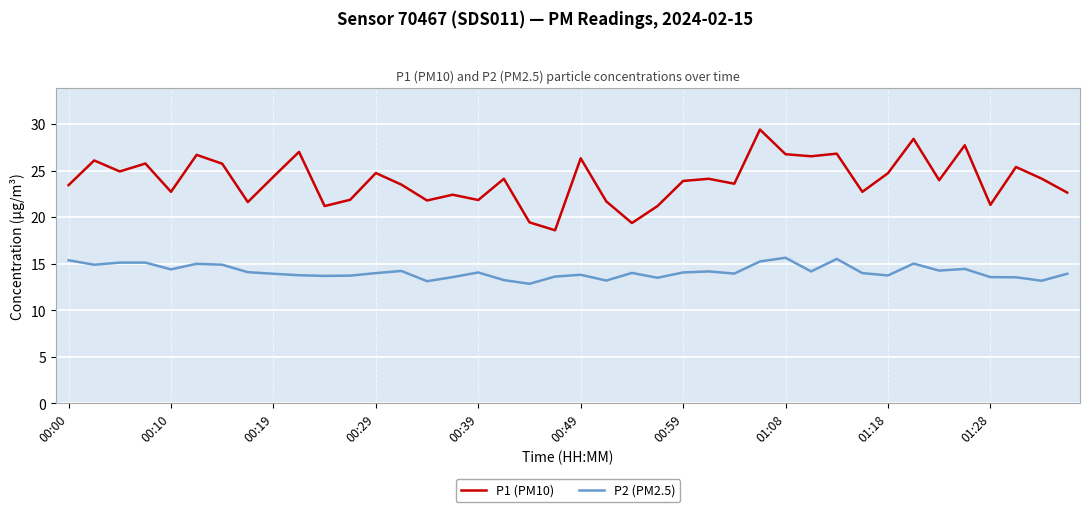

Which series has the largest range (max minus min)?

P1 (PM10)